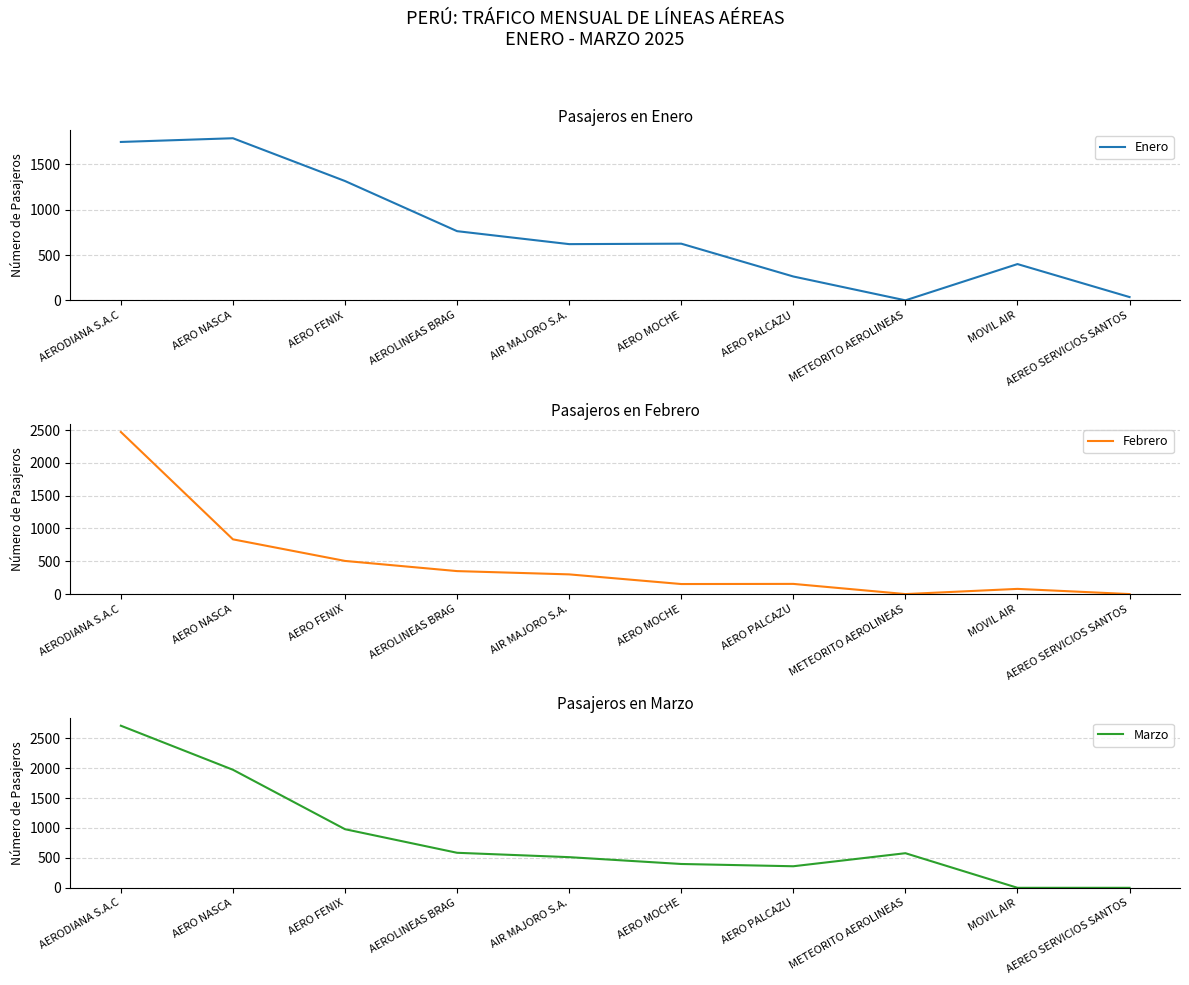

True or false: Enero and Febrero intersect in this chart.

True